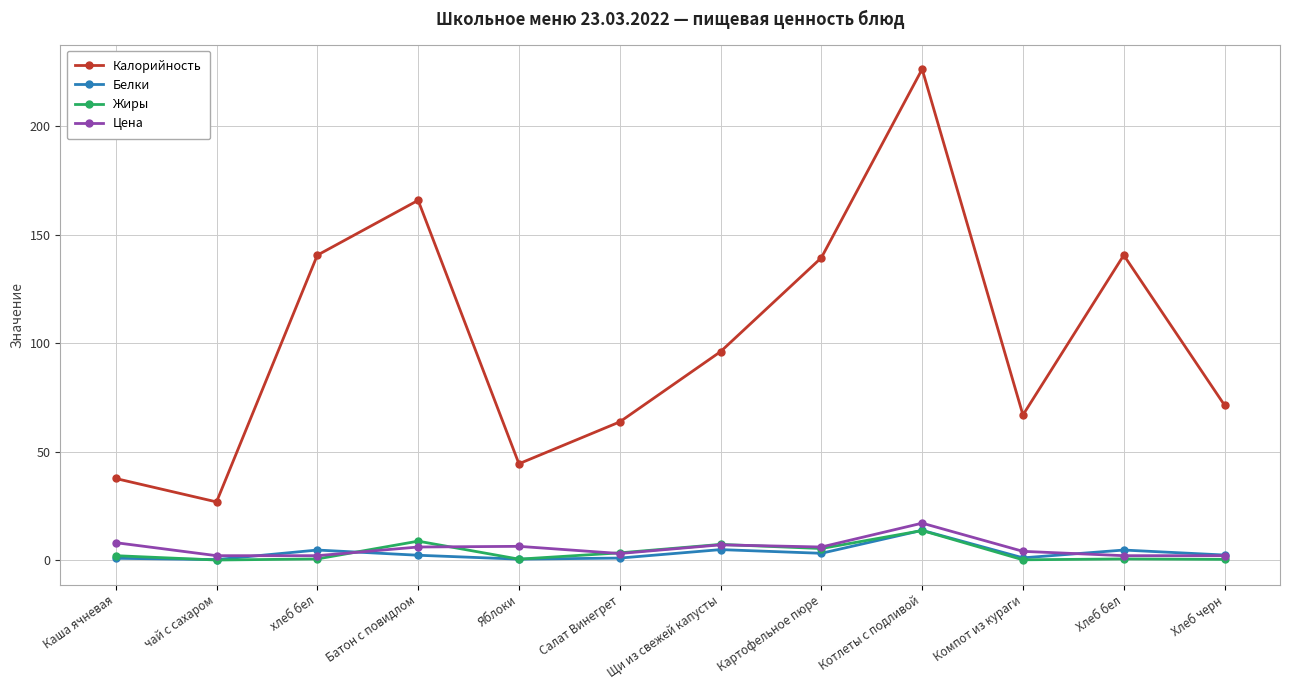

What is the total value across all series at Щи из свежей капусты?

115.1